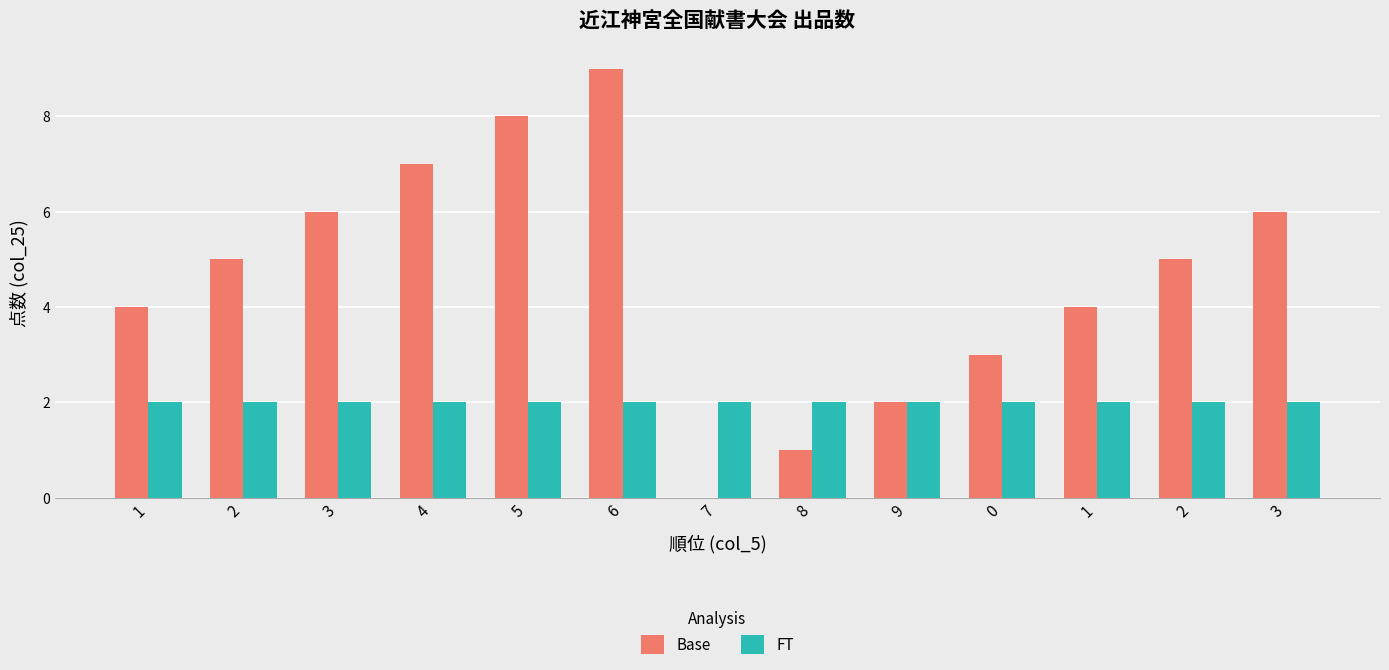

Are the bars grouped side by side (vs. stacked)?

Yes